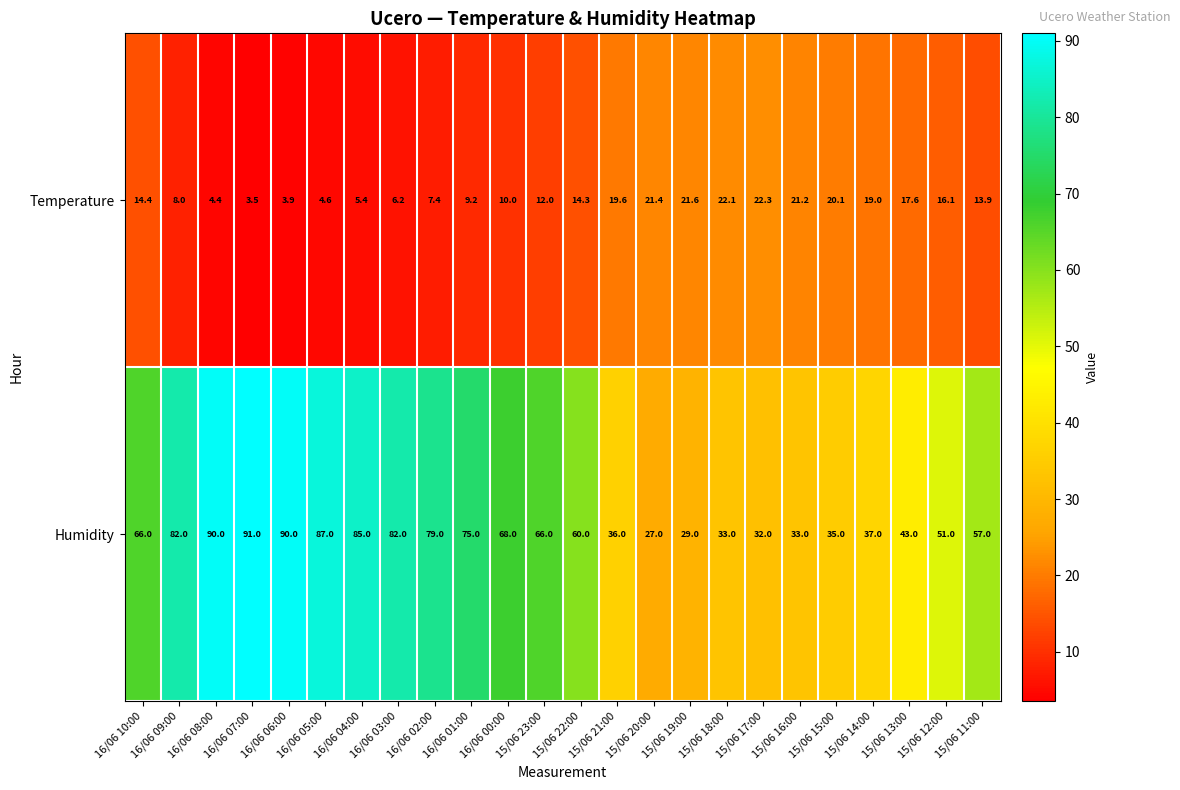

Where does the Temperature series first go above 14?

16/06 10:00